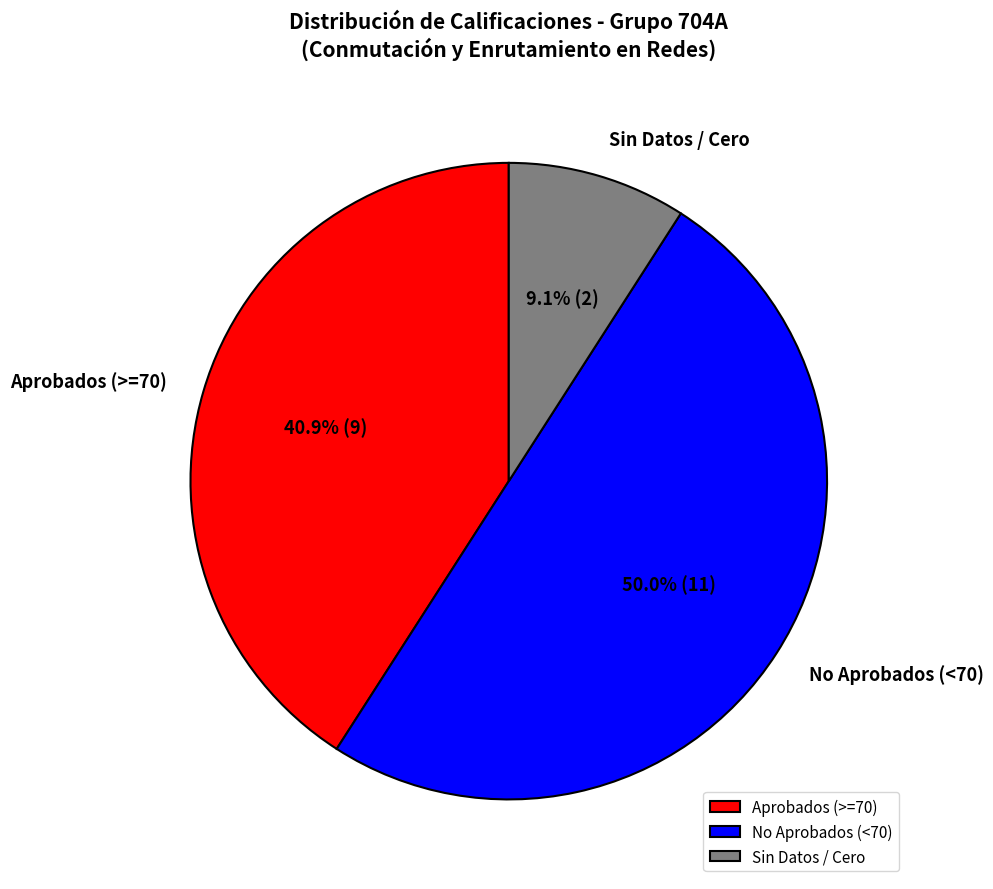

Which has a higher value, No Aprobados (<70) or Aprobados (>=70)?

No Aprobados (<70)